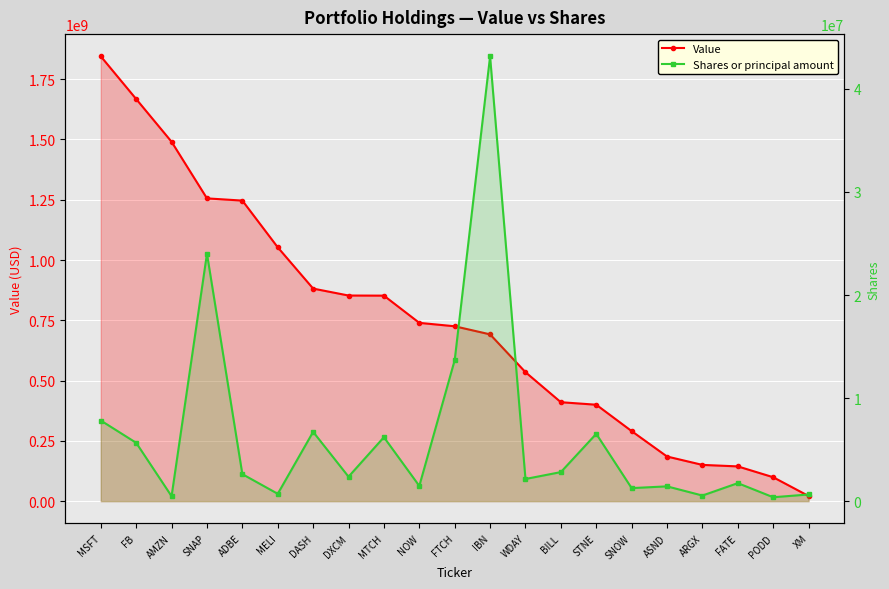

Reading left to right, transcribe all the data shown in this chart.

Value: MSFT=1844805000	FB=1667735000	AMZN=1490554000	SNAP=1255774000	ADBE=1246613000	MELI=1052804000	DASH=881659000	DXCM=852886000	MTCH=852400000	NOW=739525000	FTCH=725384000	IBN=691788000	WDAY=534985000	BILL=410414000	STNE=400027000	SNOW=290595000	ASND=185198000	ARGX=150434000	FATE=144228000	PODD=99330000	XM=21392000
Shares or principal amount: MSFT=7824597	FB=5662359	AMZN=481744	SNAP=24015574	ADBE=2622406	MELI=715152	DASH=6723551	DXCM=2373148	MTCH=6204685	NOW=1478725	FTCH=13681330	IBN=43155826	WDAY=2153463	BILL=2820713	STNE=6534257	SNOW=1267426	ASND=1436981	ARGX=546259	FATE=1749284	PODD=380690	XM=650000